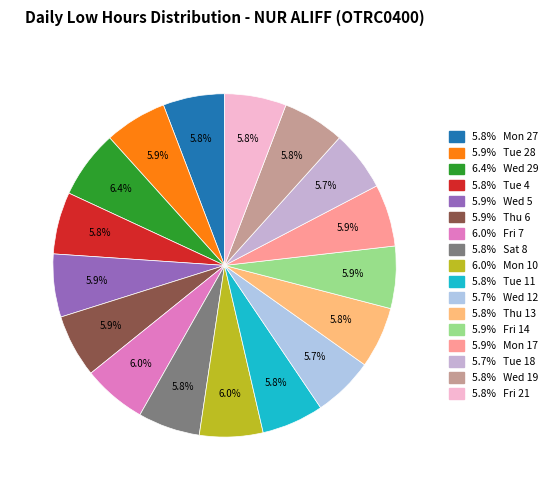

How many slices are in this pie chart?

17